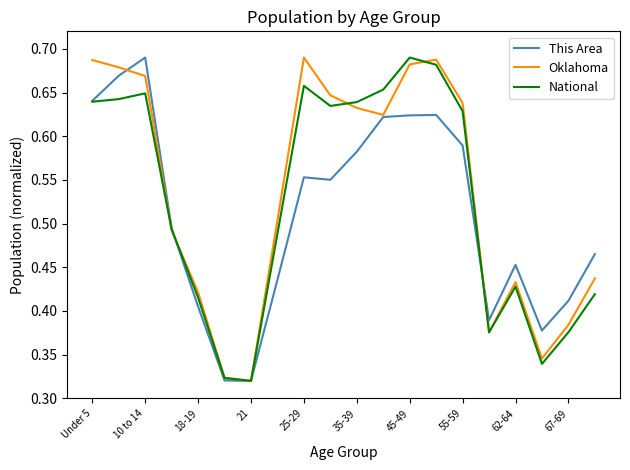

What are all the series names shown in the legend?

This Area, Oklahoma, National